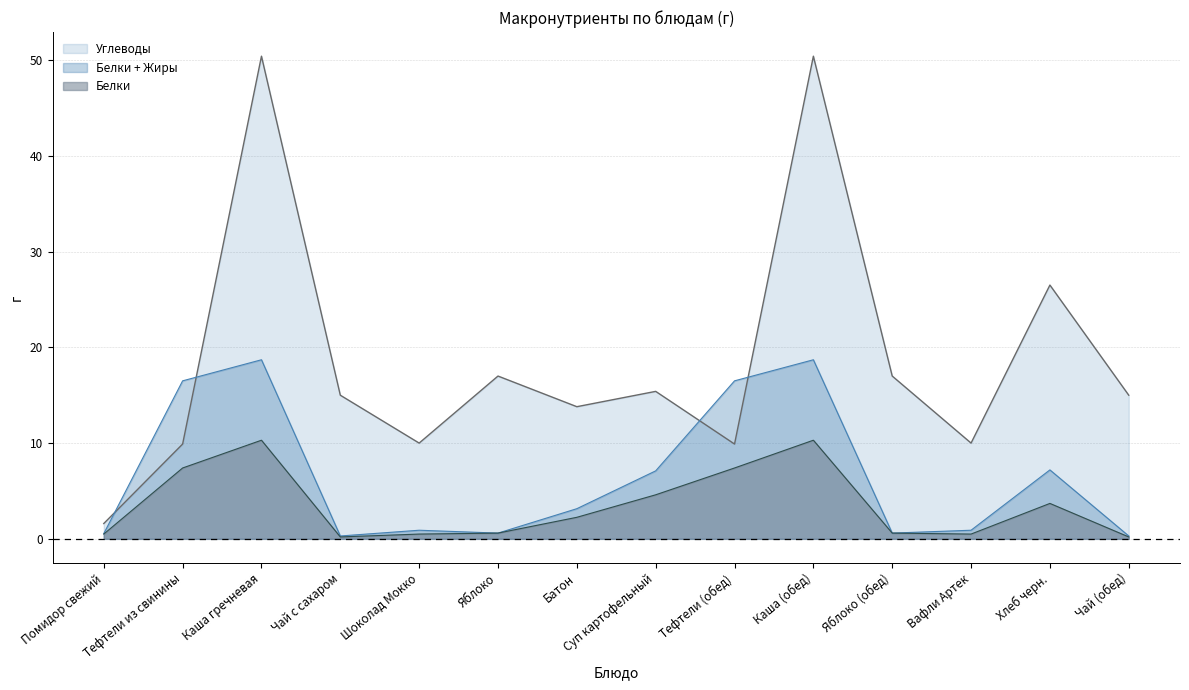

At which label is Углеводы closest to 26?

Хлеб черн.